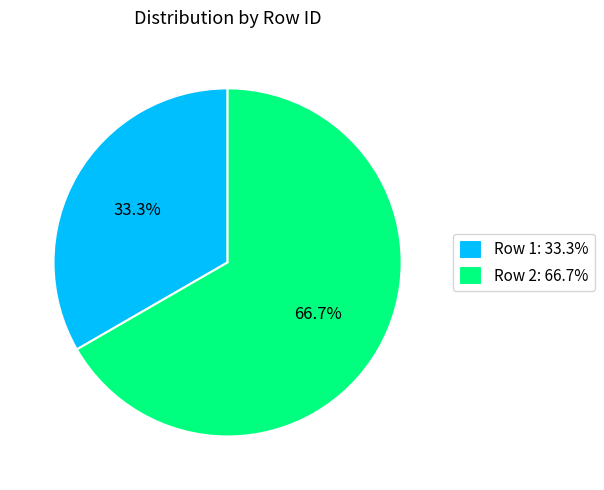

To the nearest percent, what is the combined percentage of Row 2 and Row 1?

100%